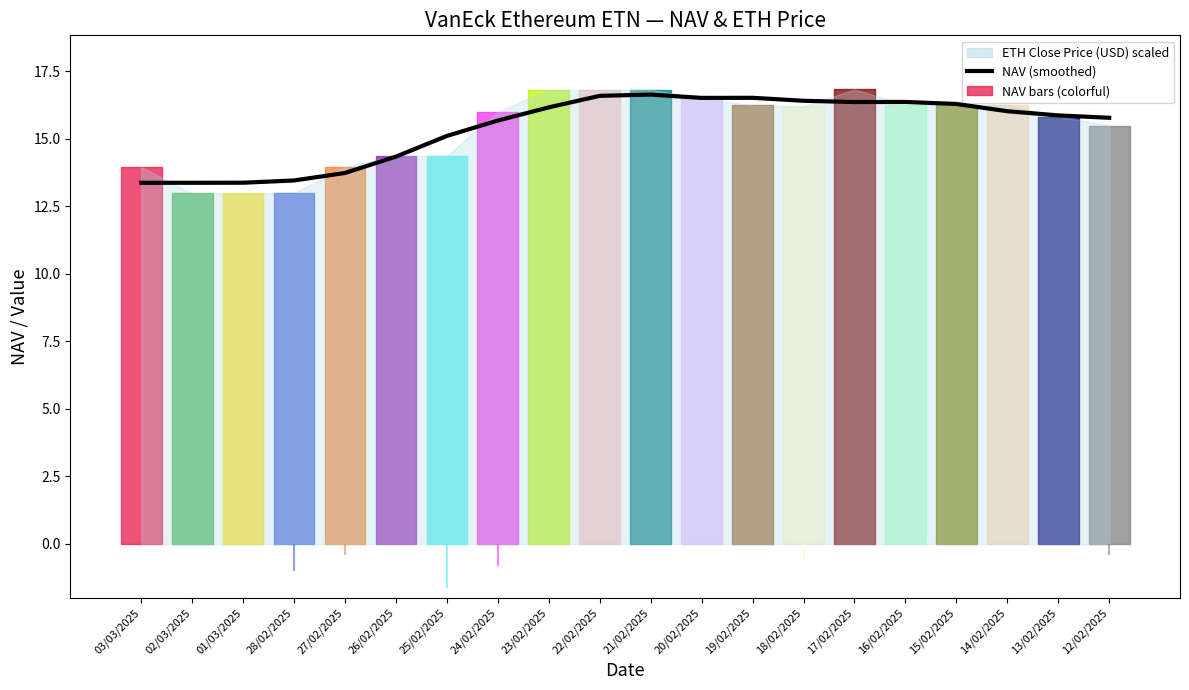

Where is the first local minimum?

20/02/2025